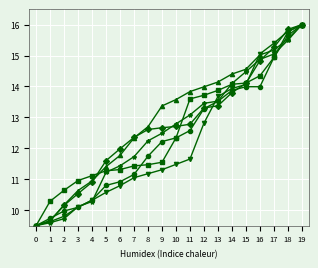

What is the smallest value displayed?

9.5